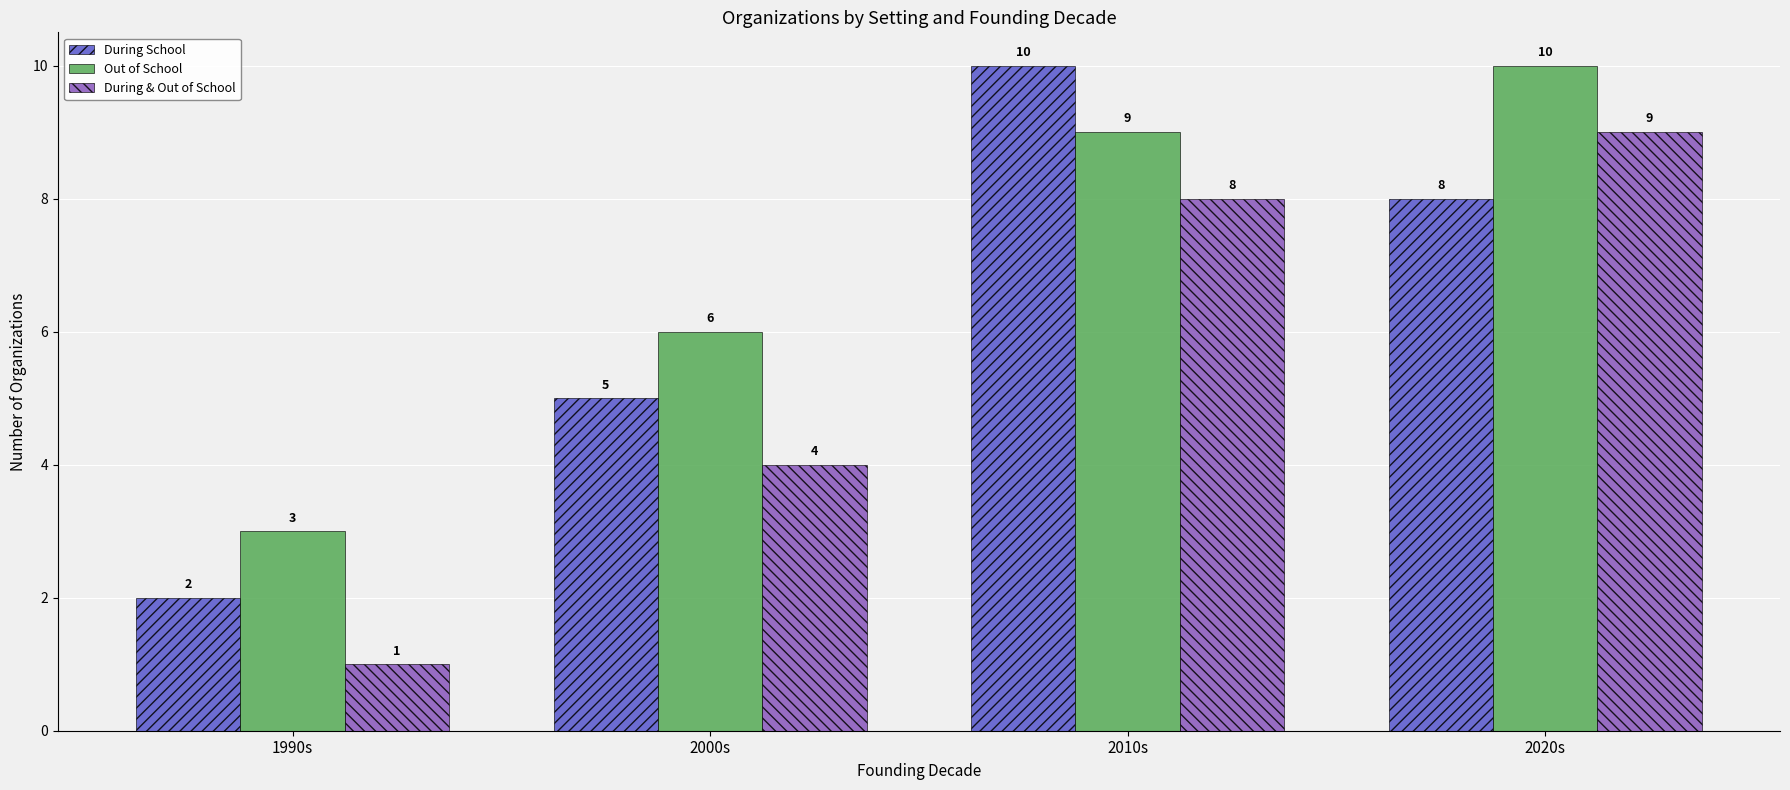

Reading left to right, list all the values displayed in this chart.

During School: 2	5	10	8
Out of School: 3	6	9	10
During & Out of School: 1	4	8	9